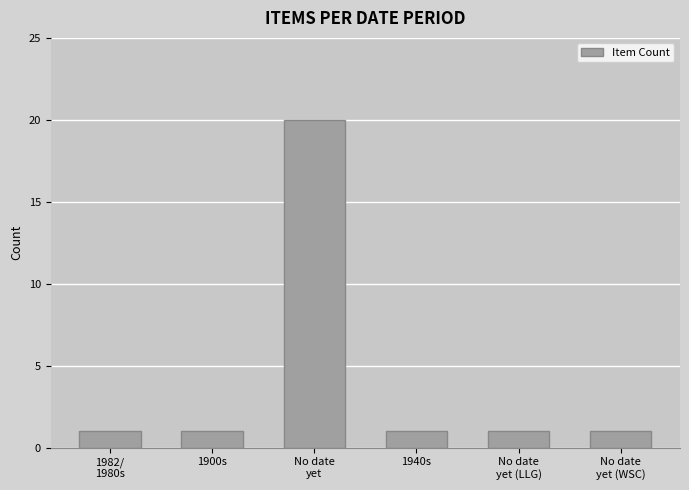

What is the maximum value shown in the chart?

20